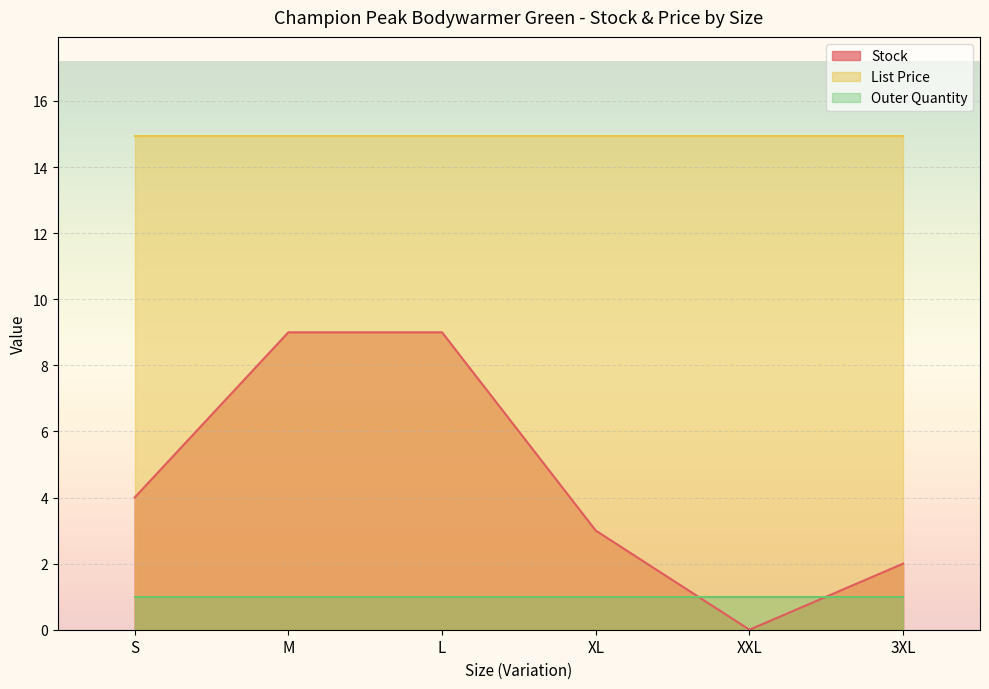

How many categories are shown in the chart?

6